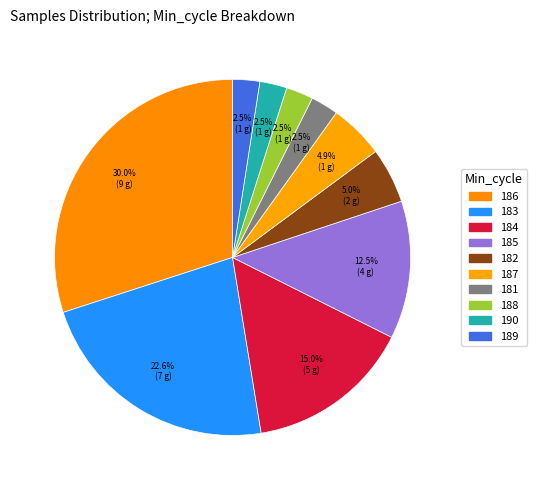

How many slices are in this pie chart?

10